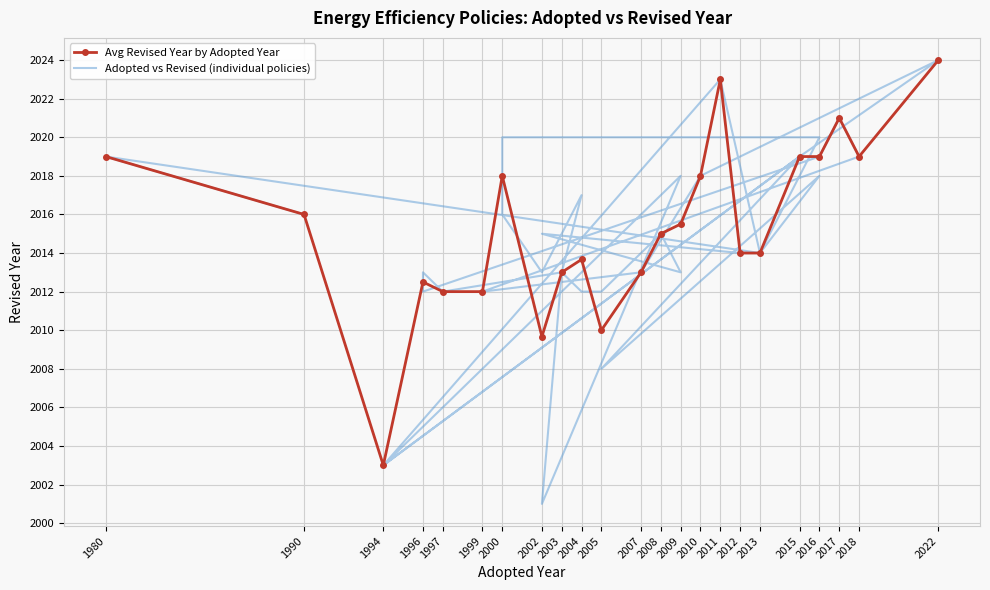

How many values are below 2014?

16